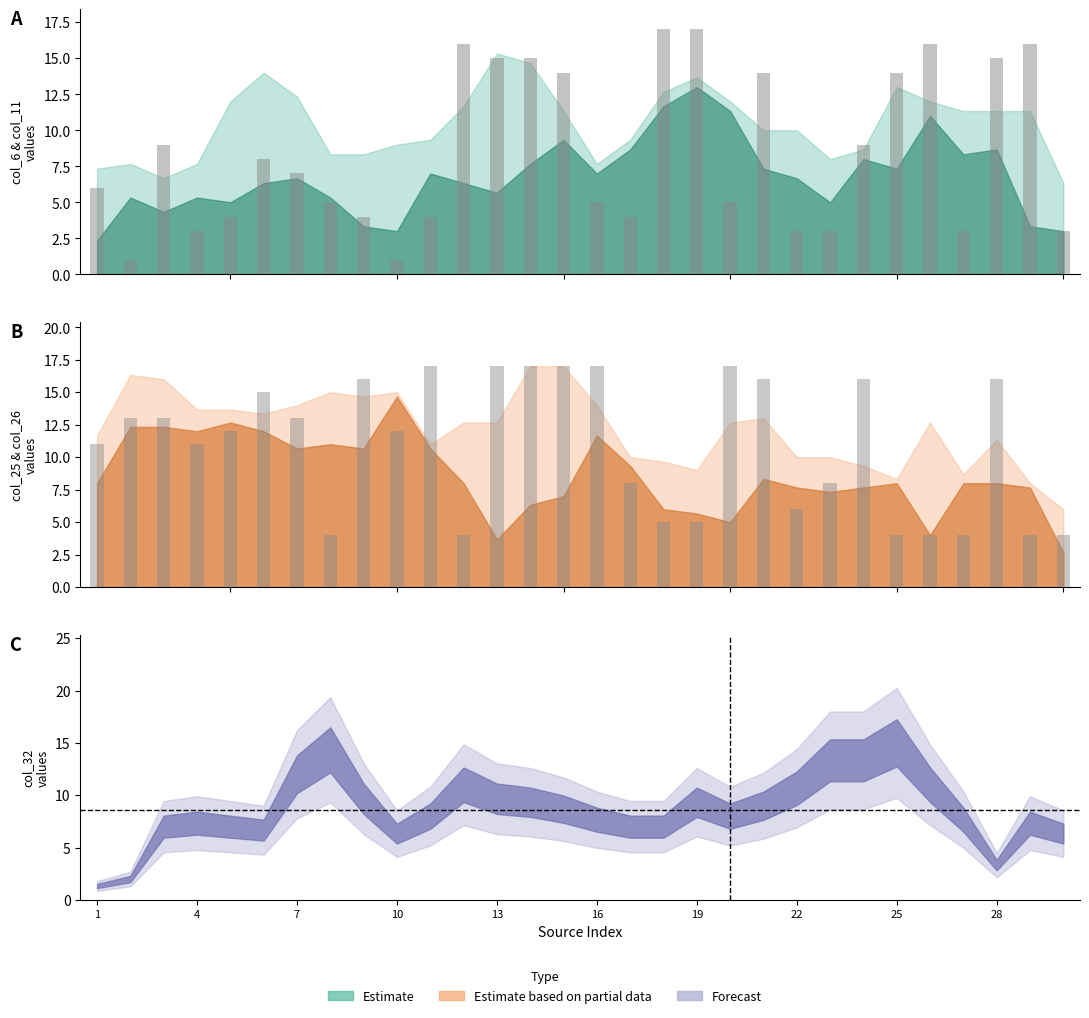

Which series has the largest total across all categories?

col_25